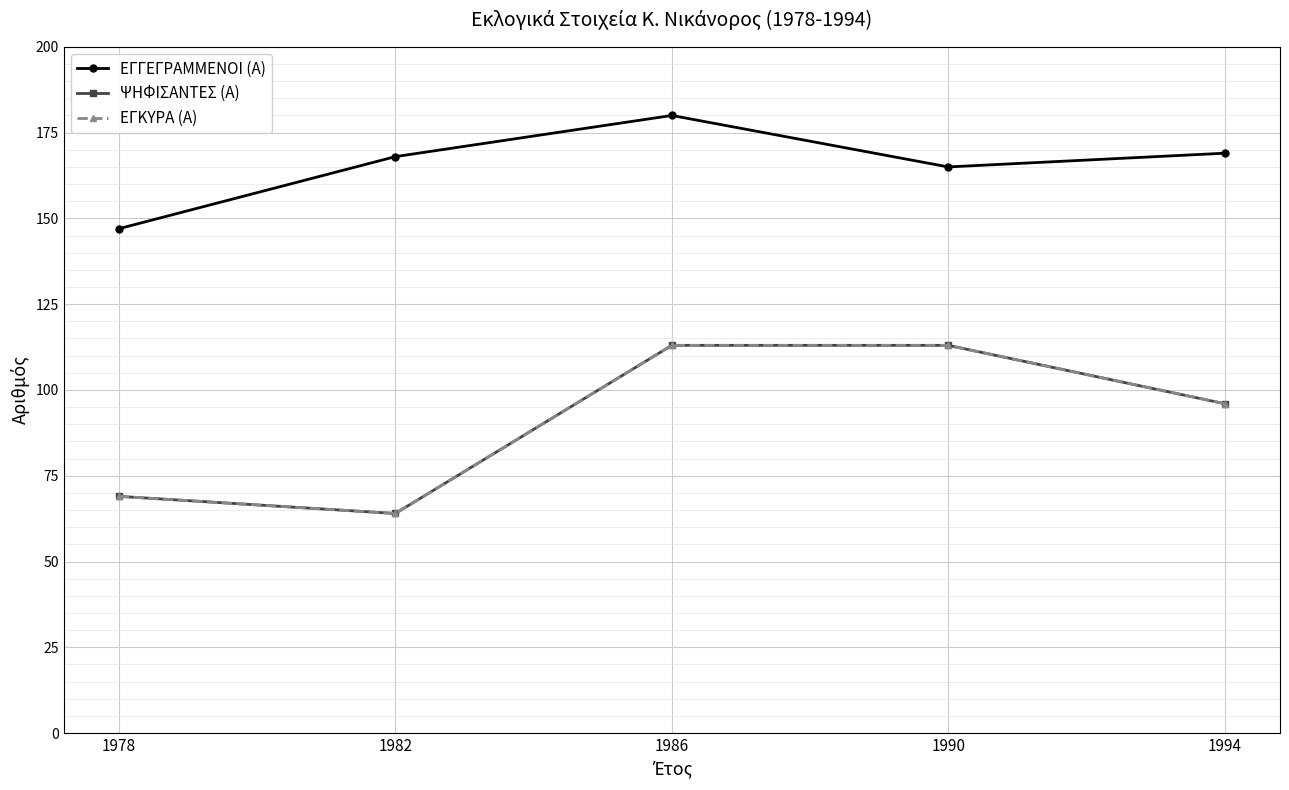

True or false: ΕΓΚΥΡΑ (Α) has more than 2 interior local peaks.

False